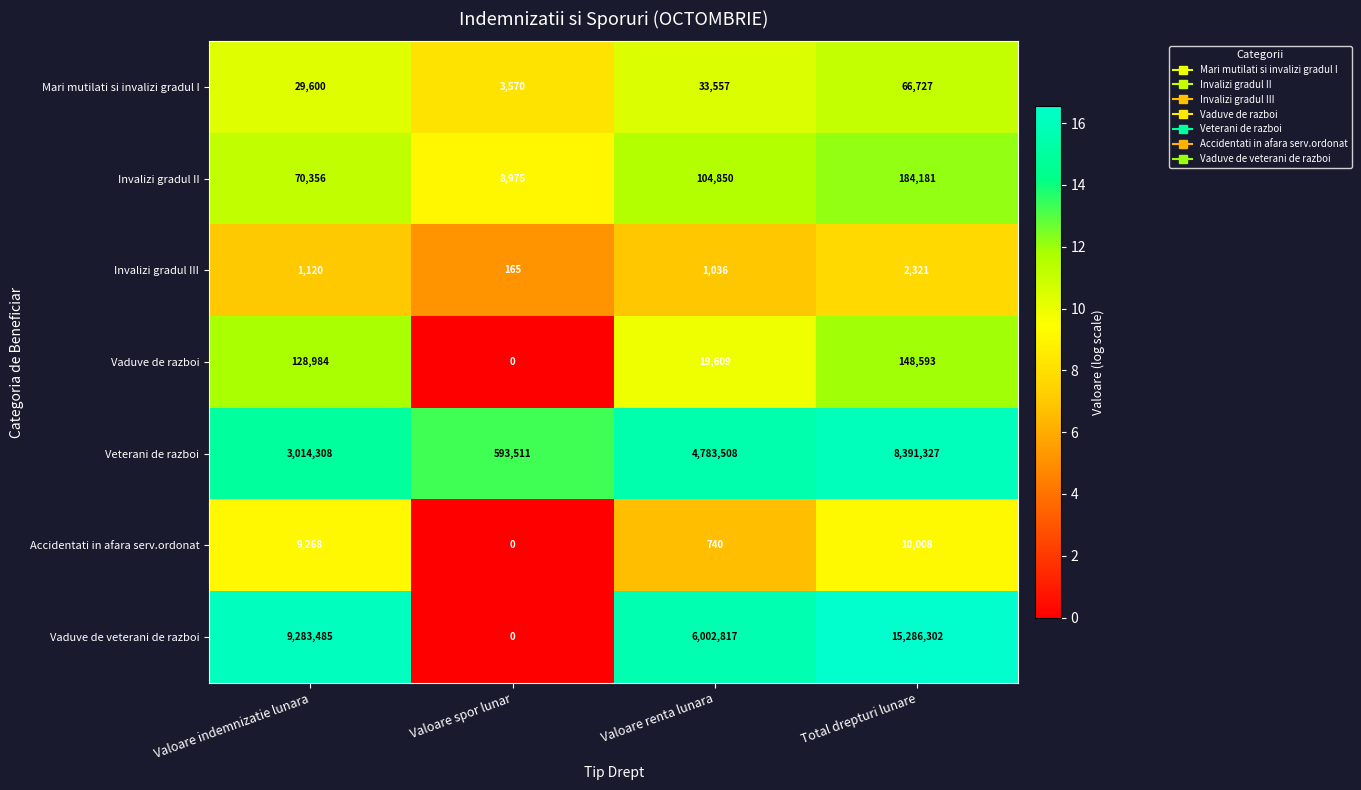

The Veterani de razboi series shows 687926 at Valoare indemnizatie lunara. True or false?

False